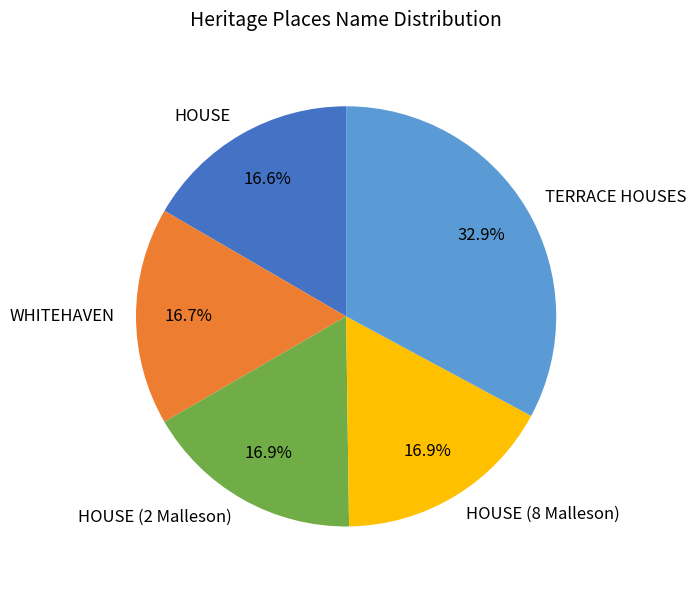

Which has a higher value, WHITEHAVEN or TERRACE HOUSES?

TERRACE HOUSES